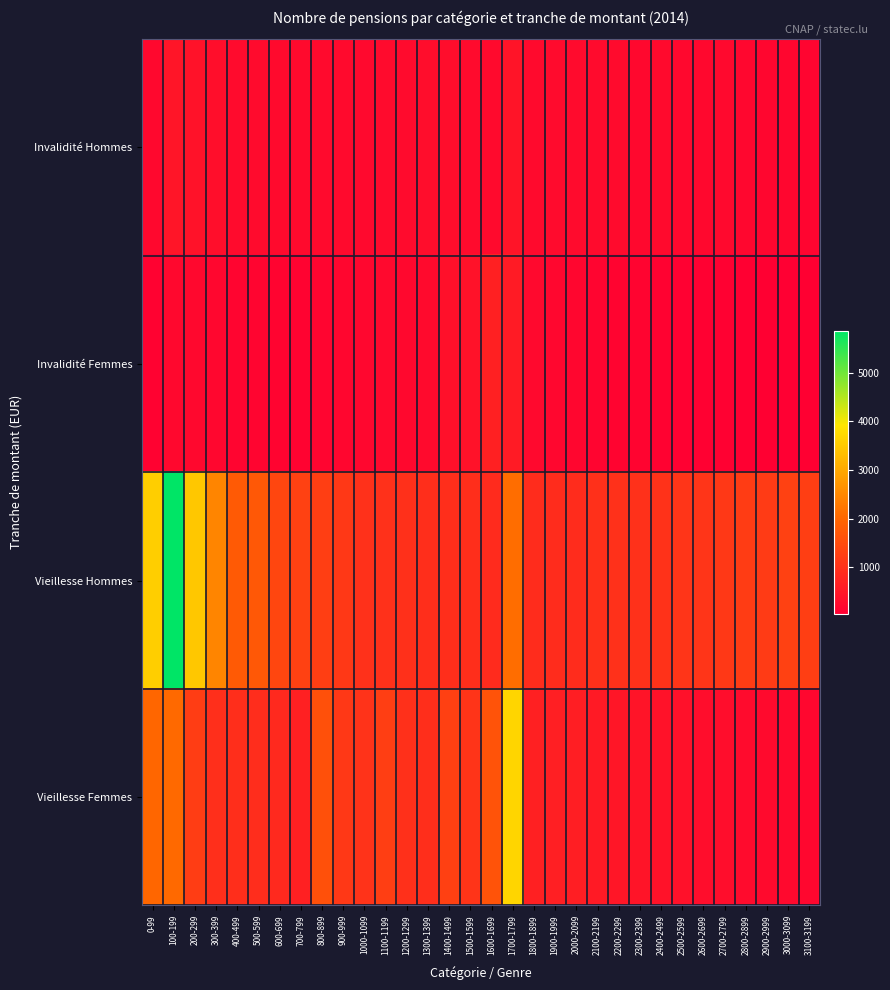

Rank the series by their maximum value, from highest to lowest.

Vieillesse Hommes, Vieillesse Femmes, Invalidité Femmes, Invalidité Hommes